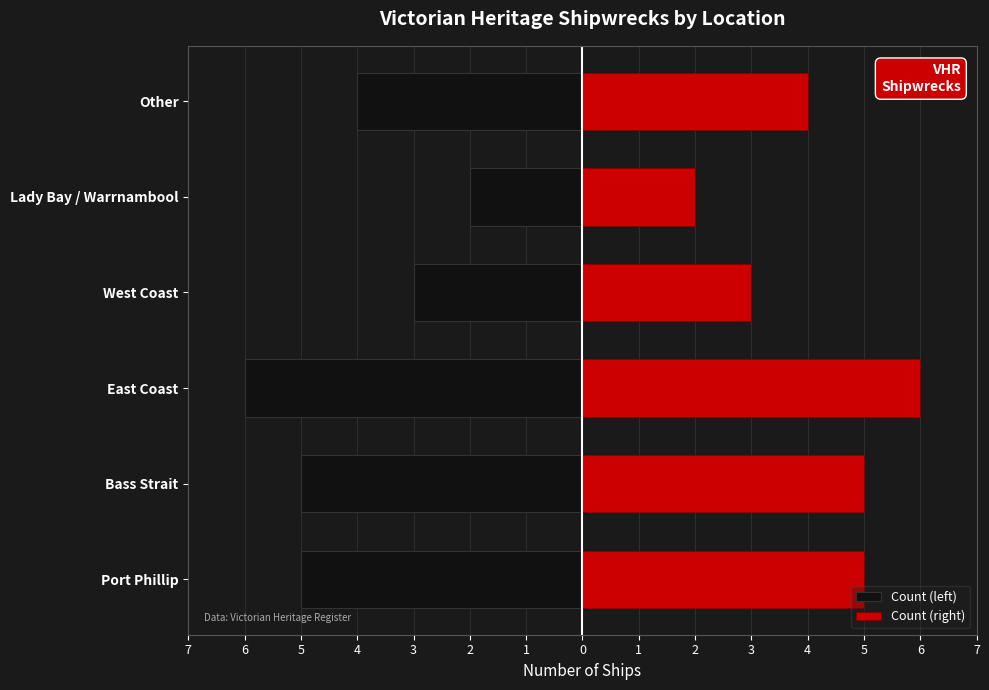

How many data points does each series have?

6